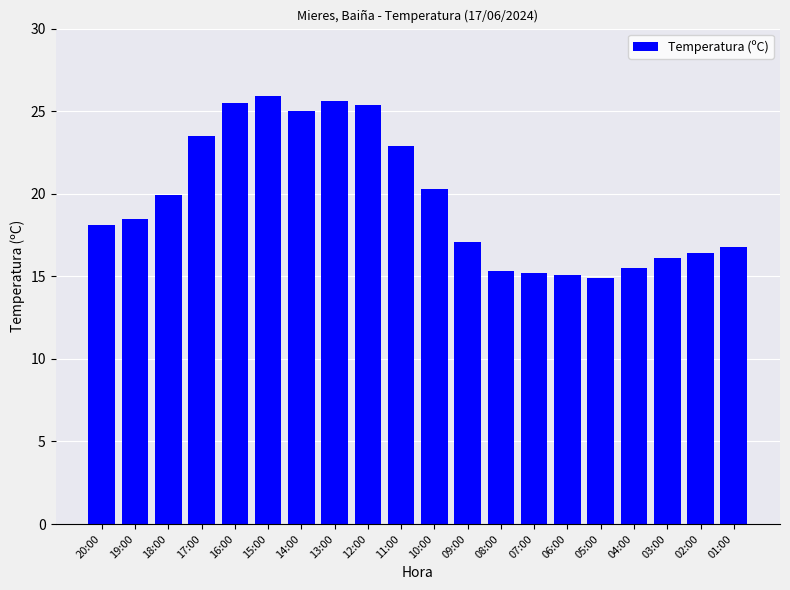

What is the change in value from 09:00 to 03:00?

-1.0